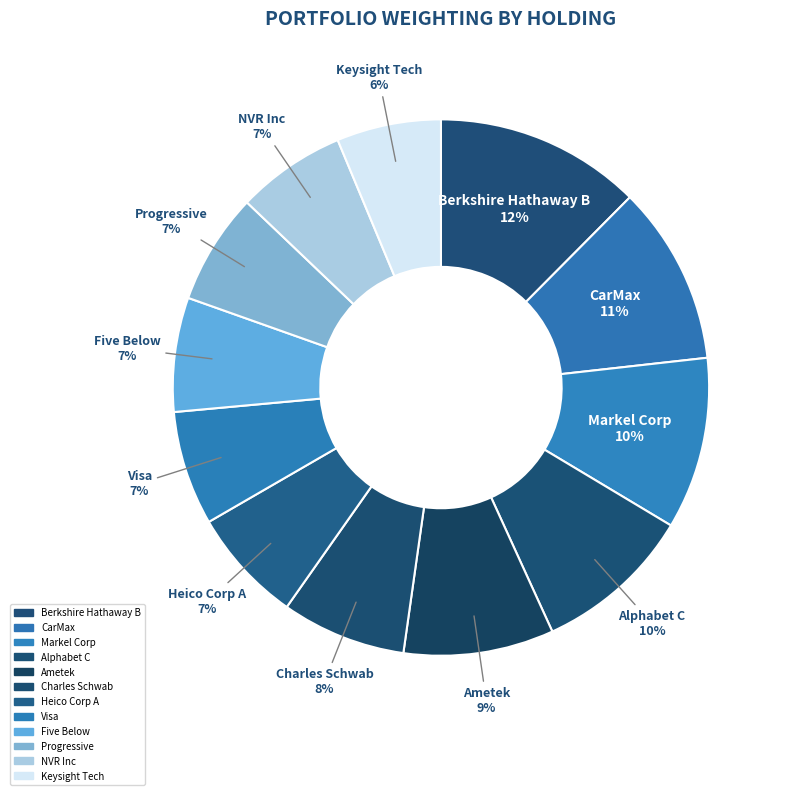

Count the number of slices in the pie.

12